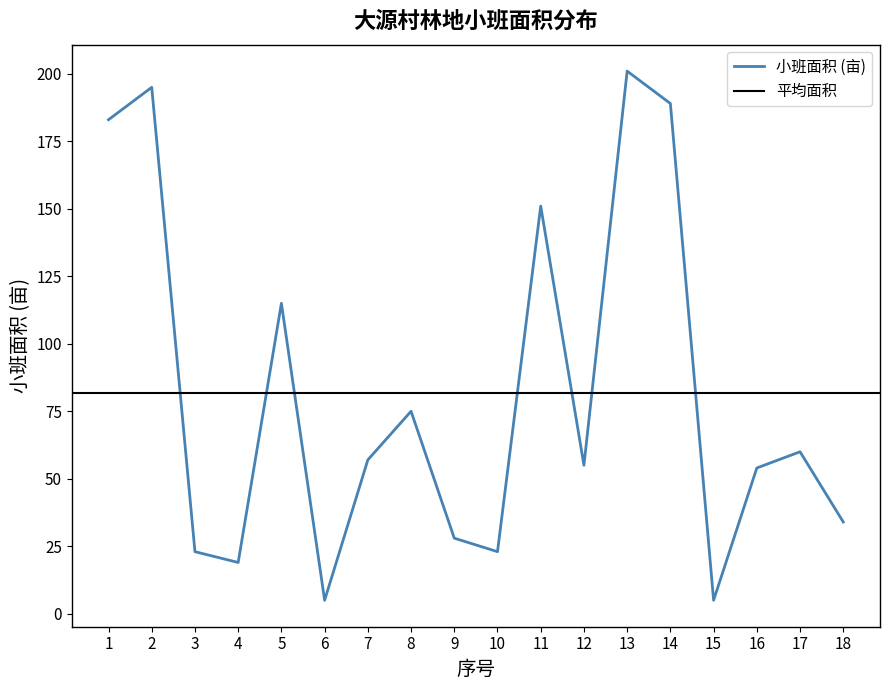

Count the number of categories in the chart.

18